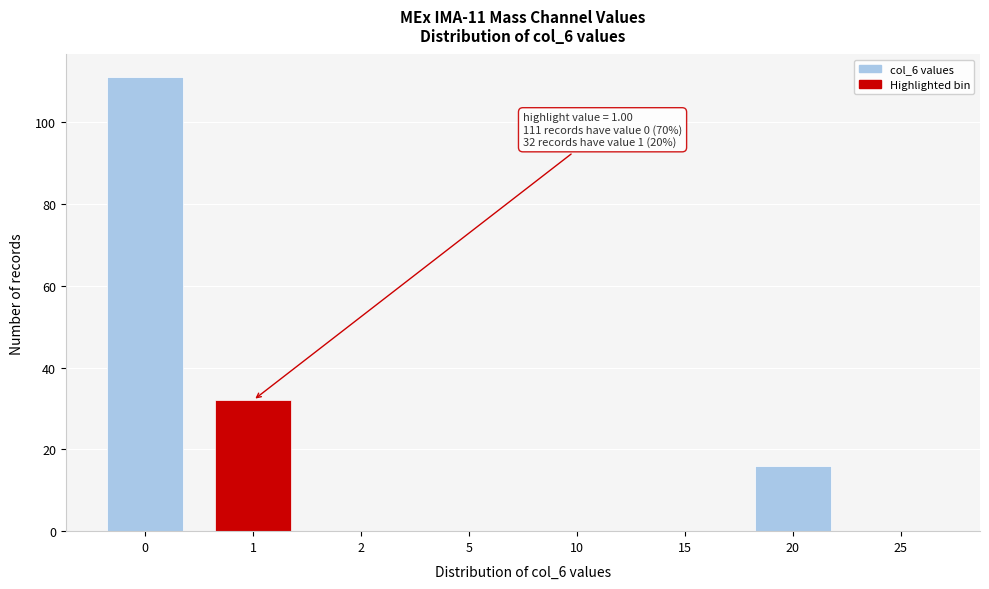

Reading left to right, what are all the values shown in this chart?

0=111	1=32	2=0	5=0	10=0	15=0	20=16	25=0